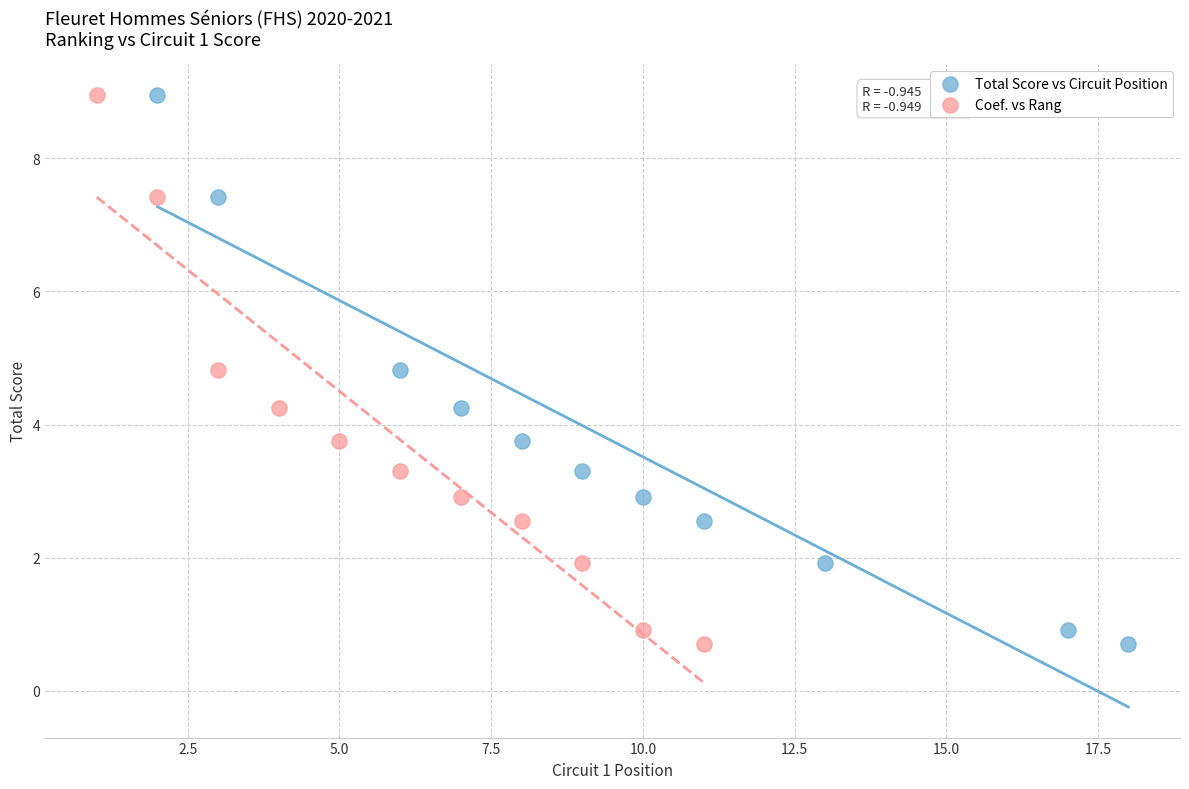

What are all the series names shown in the legend?

Total Score vs Circuit Position, Coef. vs Rang